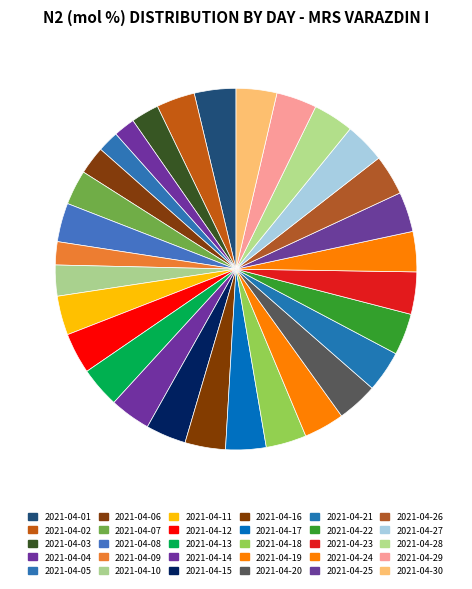

How many segments does this pie chart have?

30